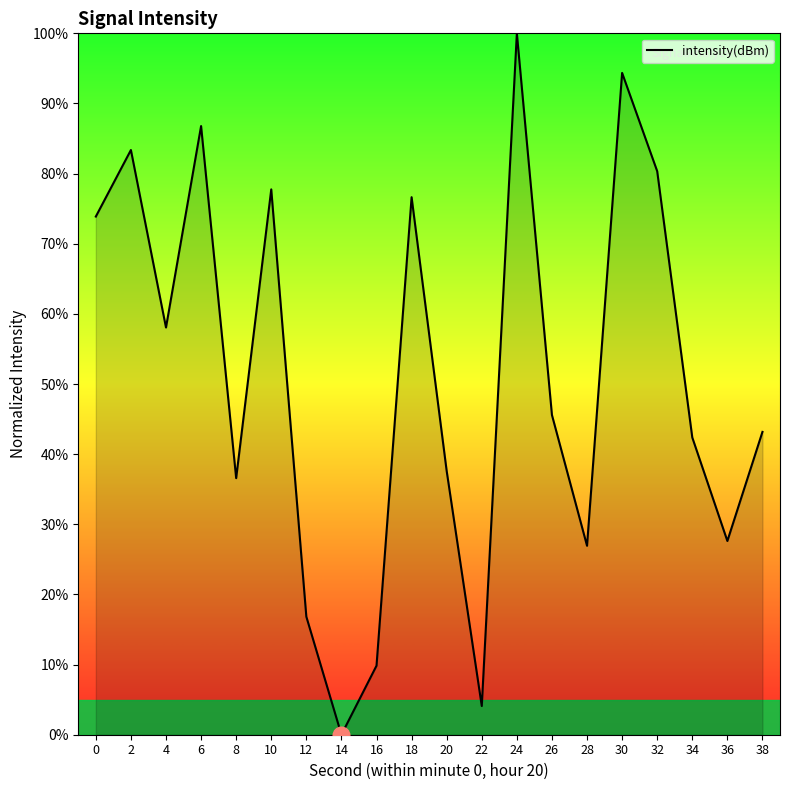

Which category has the highest value across all series?

24